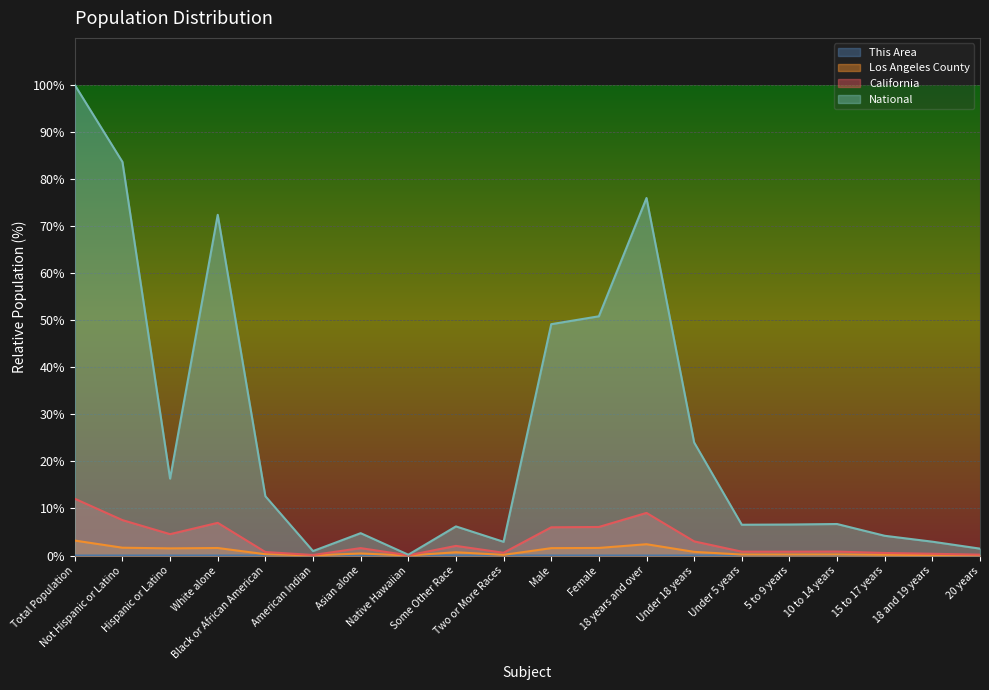

Reading right to left, list all the values displayed in this chart.

This Area: 20 years=0.0	18 and 19 years=0.0	15 to 17 years=0.0	10 to 14 years=0.0	5 to 9 years=0.0	Under 5 years=0.0	Under 18 years=0.0	18 years and over=0.0	Female=0.0	Male=0.0	Two or More Races=0.0	Some Other Race=0.0	Native Hawaiian=0.0	Asian alone=0.0	American Indian=0.0	Black or African American=0.0	White alone=0.0	Hispanic or Latino=0.0	Not Hispanic or Latino=0.0	Total Population=0.0
Los Angeles County: 20 years=0.0	18 and 19 years=0.1	15 to 17 years=0.1	10 to 14 years=0.2	5 to 9 years=0.2	Under 5 years=0.2	Under 18 years=0.8	18 years and over=2.4	Female=1.6	Male=1.6	Two or More Races=0.1	Some Other Race=0.7	Native Hawaiian=0.0	Asian alone=0.4	American Indian=0.0	Black or African American=0.3	White alone=1.6	Hispanic or Latino=1.5	Not Hispanic or Latino=1.7	Total Population=3.2
California: 20 years=0.2	18 and 19 years=0.4	15 to 17 years=0.5	10 to 14 years=0.8	5 to 9 years=0.8	Under 5 years=0.8	Under 18 years=3.0	18 years and over=9.1	Female=6.1	Male=6.0	Two or More Races=0.6	Some Other Race=2.0	Native Hawaiian=0.0	Asian alone=1.6	American Indian=0.1	Black or African American=0.7	White alone=6.9	Hispanic or Latino=4.5	Not Hispanic or Latino=7.5	Total Population=12.1
National: 20 years=1.5	18 and 19 years=2.9	15 to 17 years=4.2	10 to 14 years=6.7	5 to 9 years=6.6	Under 5 years=6.5	Under 18 years=24.0	18 years and over=76.0	Female=50.8	Male=49.2	Two or More Races=2.9	Some Other Race=6.2	Native Hawaiian=0.2	Asian alone=4.8	American Indian=0.9	Black or African American=12.6	White alone=72.4	Hispanic or Latino=16.3	Not Hispanic or Latino=83.7	Total Population=100.0